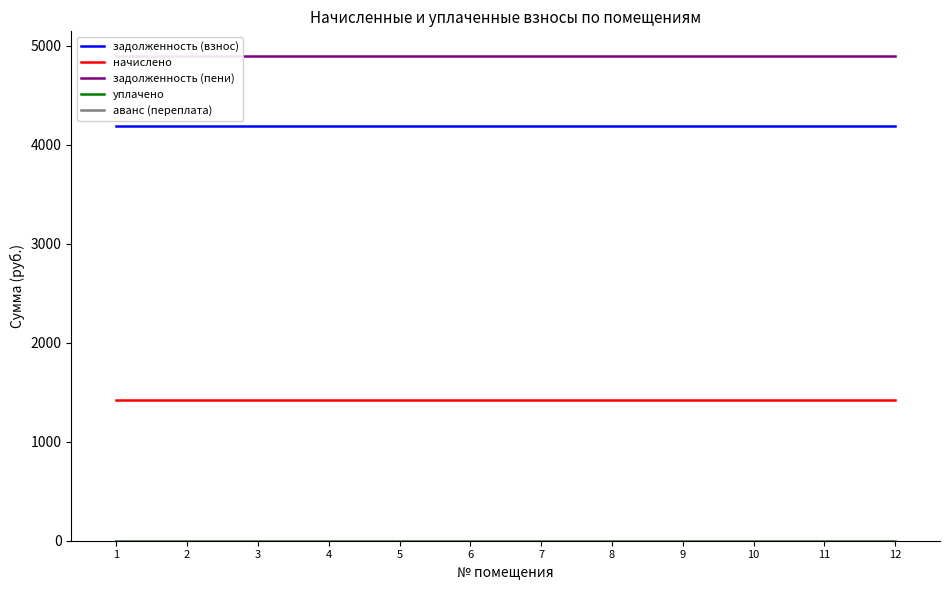

At 6, list the series in order from smallest to largest.

уплачено, аванс (переплата), начислено, задолженность (взнос), задолженность (пени)